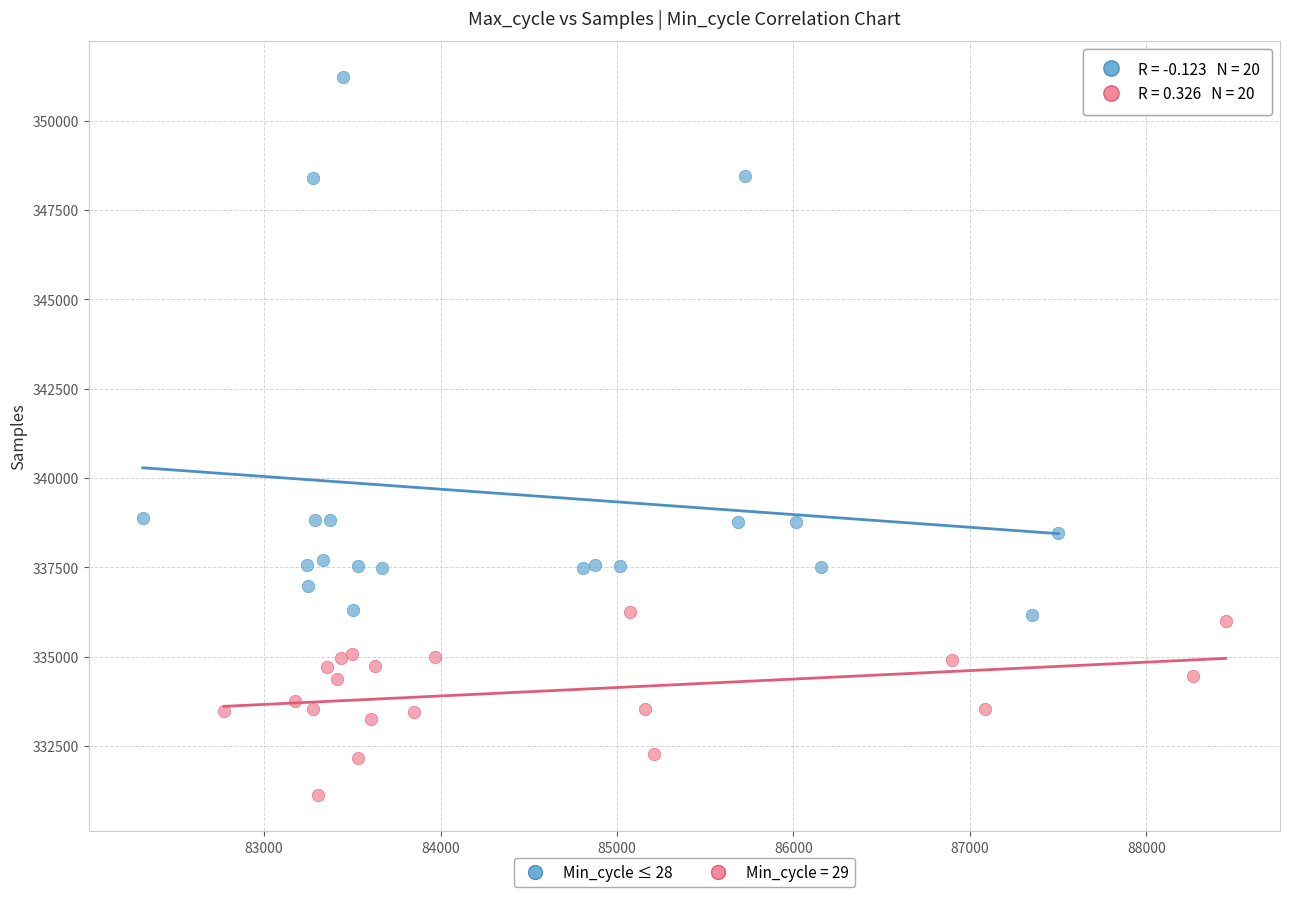

Which series contains the highest Y value?

Min_cycle ≤ 28